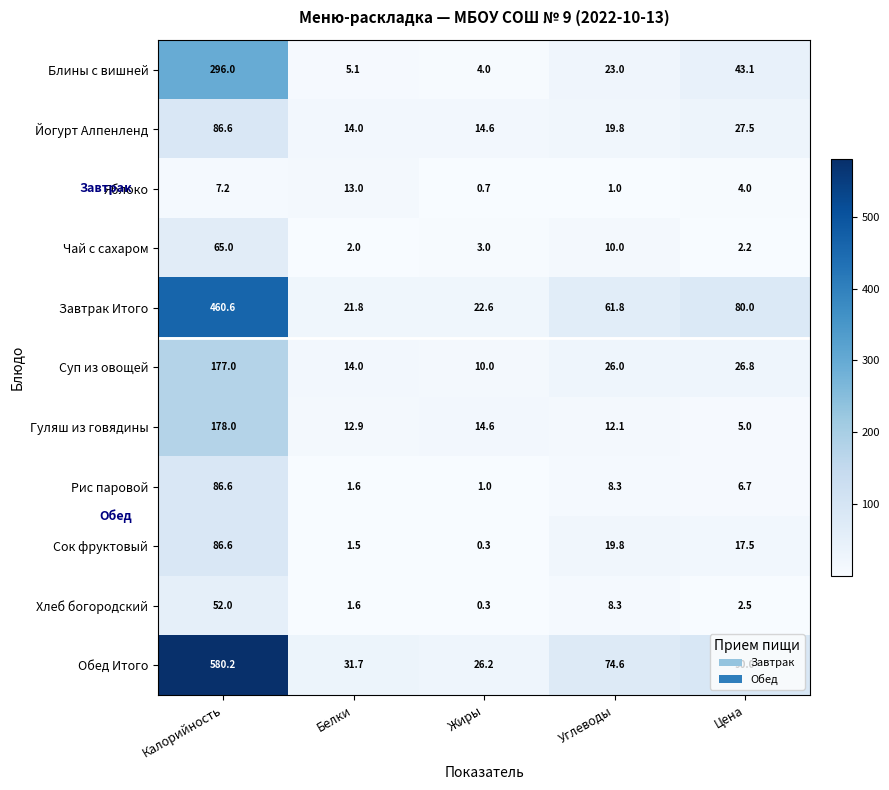

At which category is the sum across all series the highest?

Калорийность